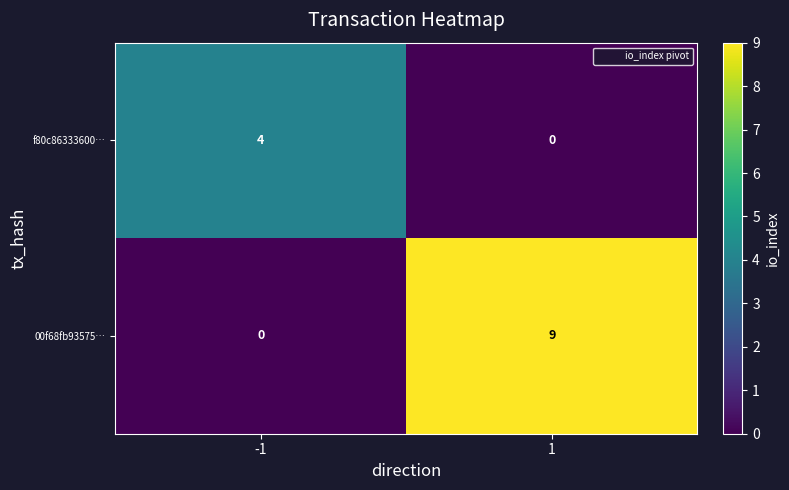

How many series are shown in this chart?

2